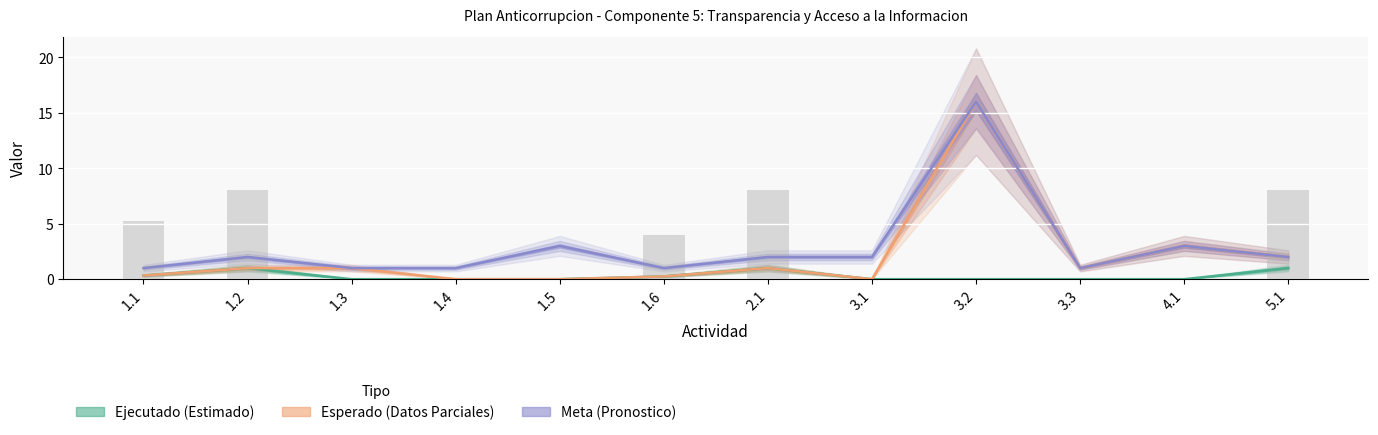

Is the value of Ejecutado at 1.4 greater than the value of Porcentaje at 2.1?

No